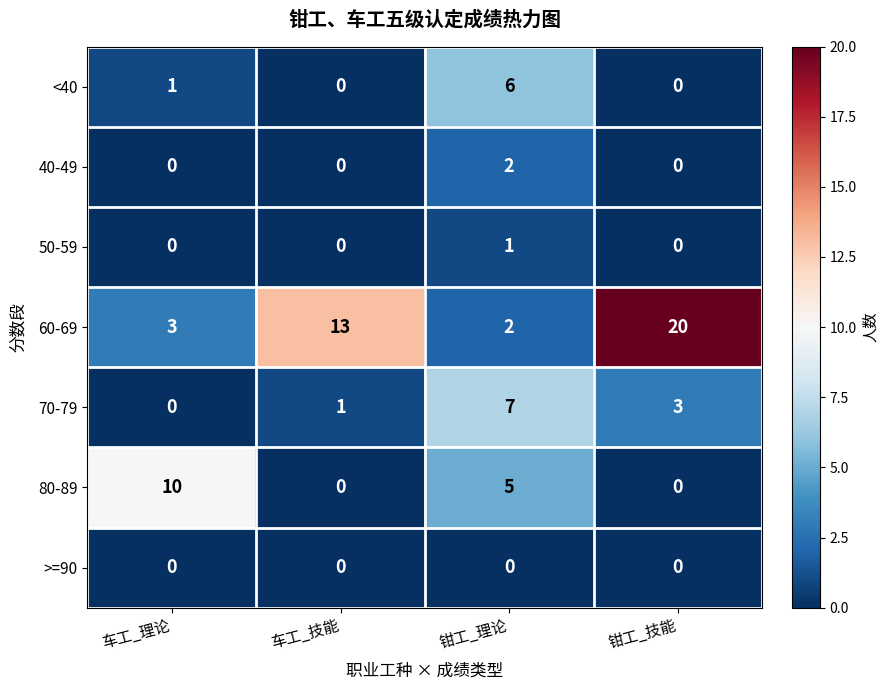

At which label does 70-79 reach its peak?

钳工_理论